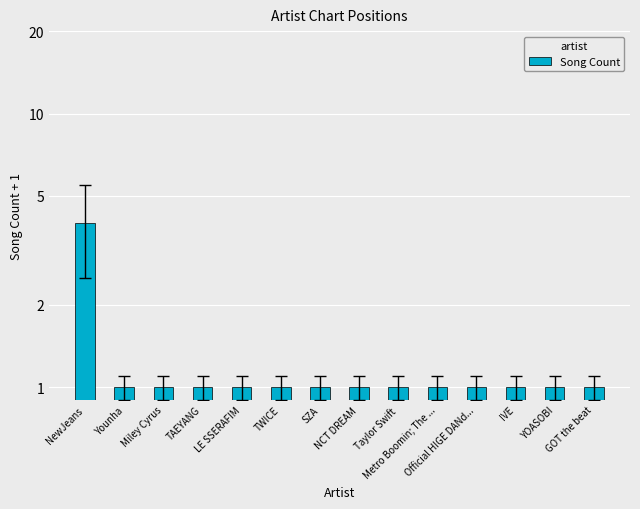

What is the label of the 1st bar from the left?

NewJeans